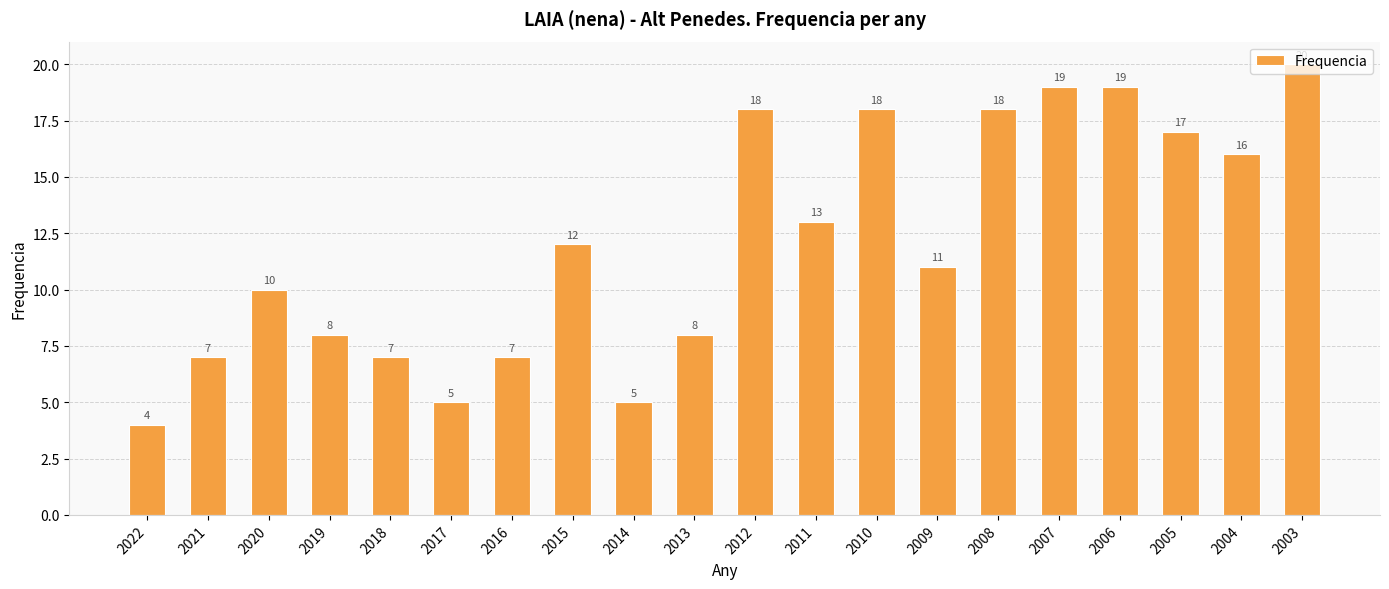

Reading left to right, transcribe all the data shown in this chart.

2022=4	2021=7	2020=10	2019=8	2018=7	2017=5	2016=7	2015=12	2014=5	2013=8	2012=18	2011=13	2010=18	2009=11	2008=18	2007=19	2006=19	2005=17	2004=16	2003=20